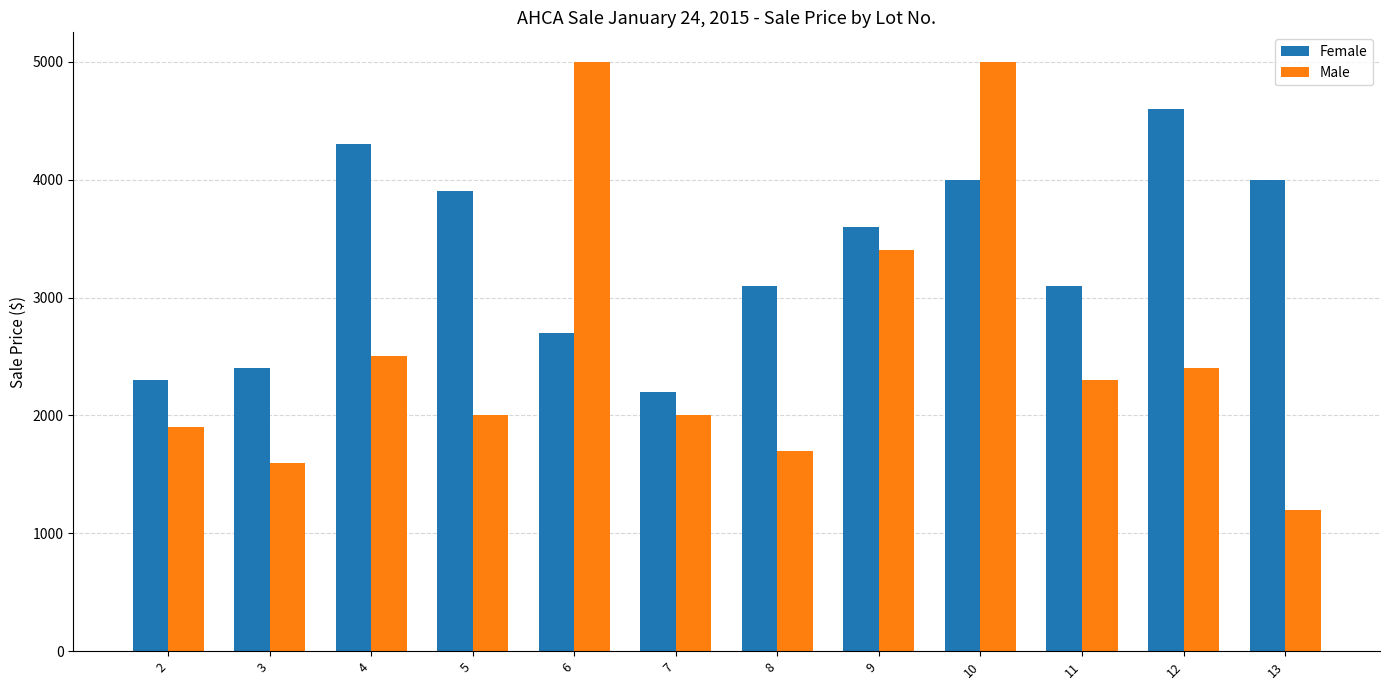

Is it true that Male equals 901 at 8?

False